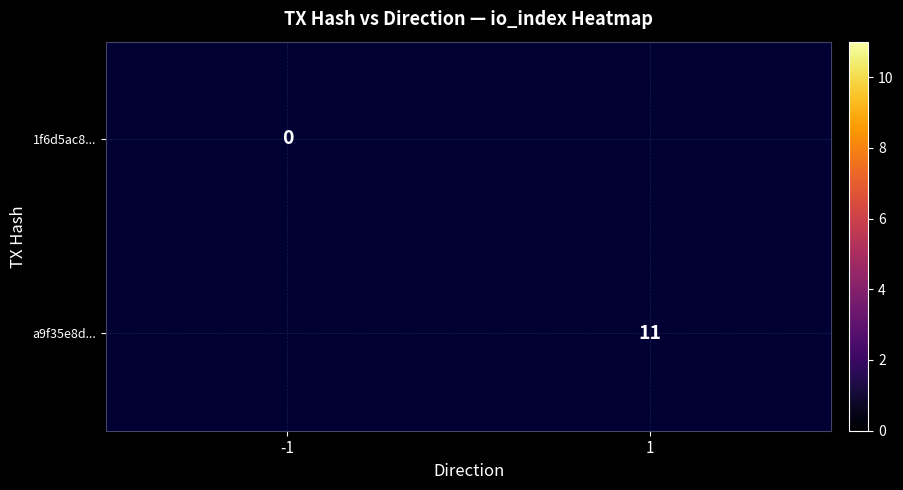

Is the value of 1f6d5ac8... at -1 greater than the value of a9f35e8d... at 1?

No